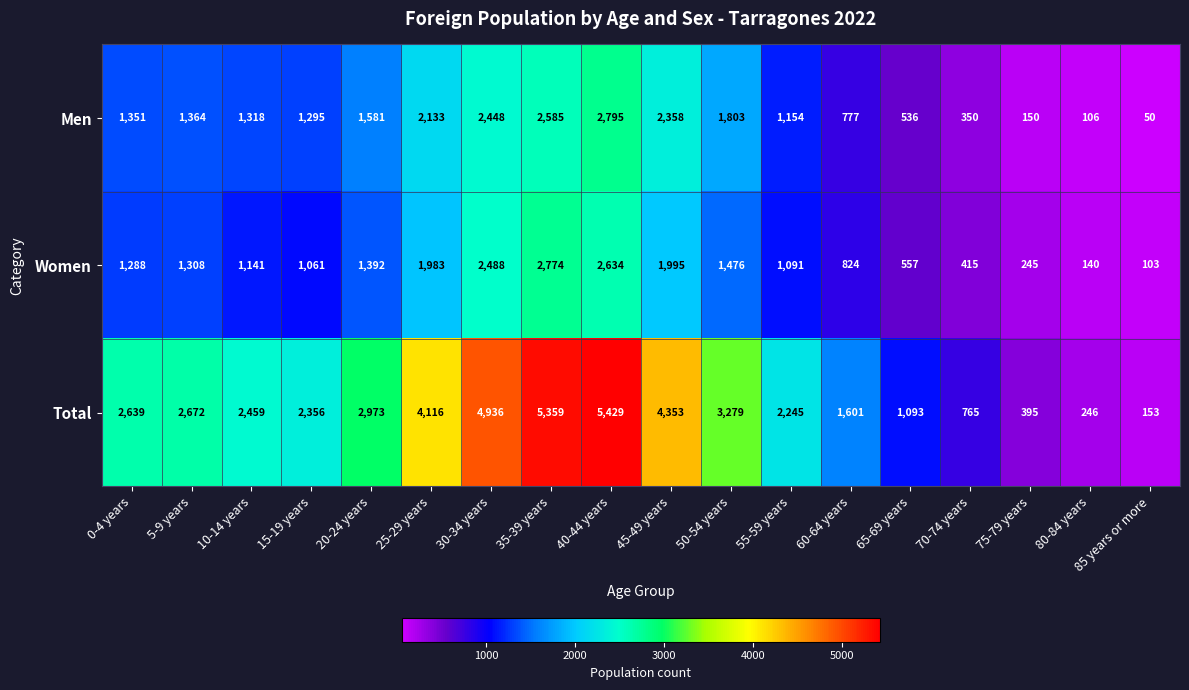

True or false: Total has a value of 246 at 80-84 years.

True